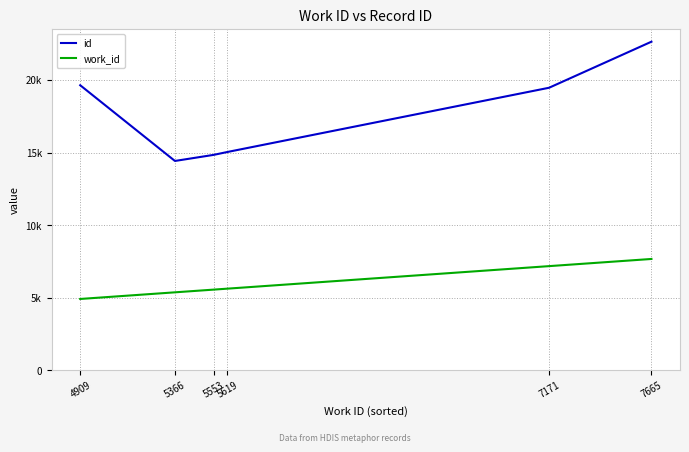

True or false: work_id and id intersect in this chart.

False